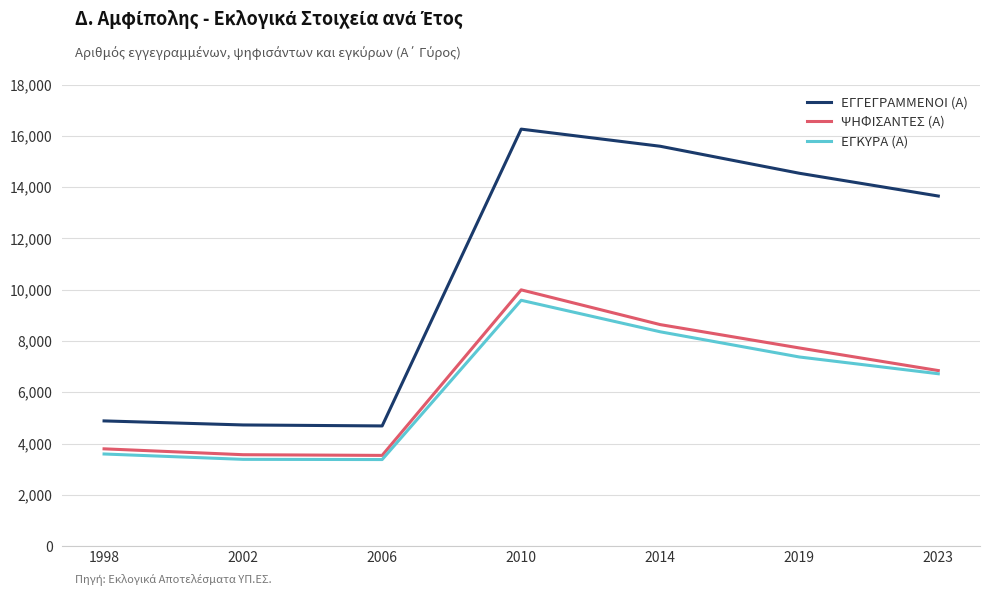

Between 1998 and 2006, which series saw the biggest shift?

ΨΗΦΙΣΑΝΤΕΣ (Α)